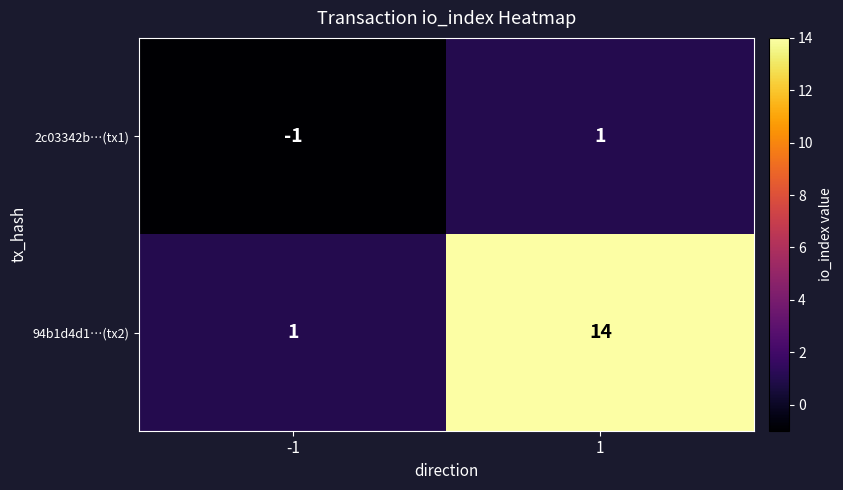

What is the approximate value of 94b1d4d1…(tx2) at 1, to the nearest 5?

15